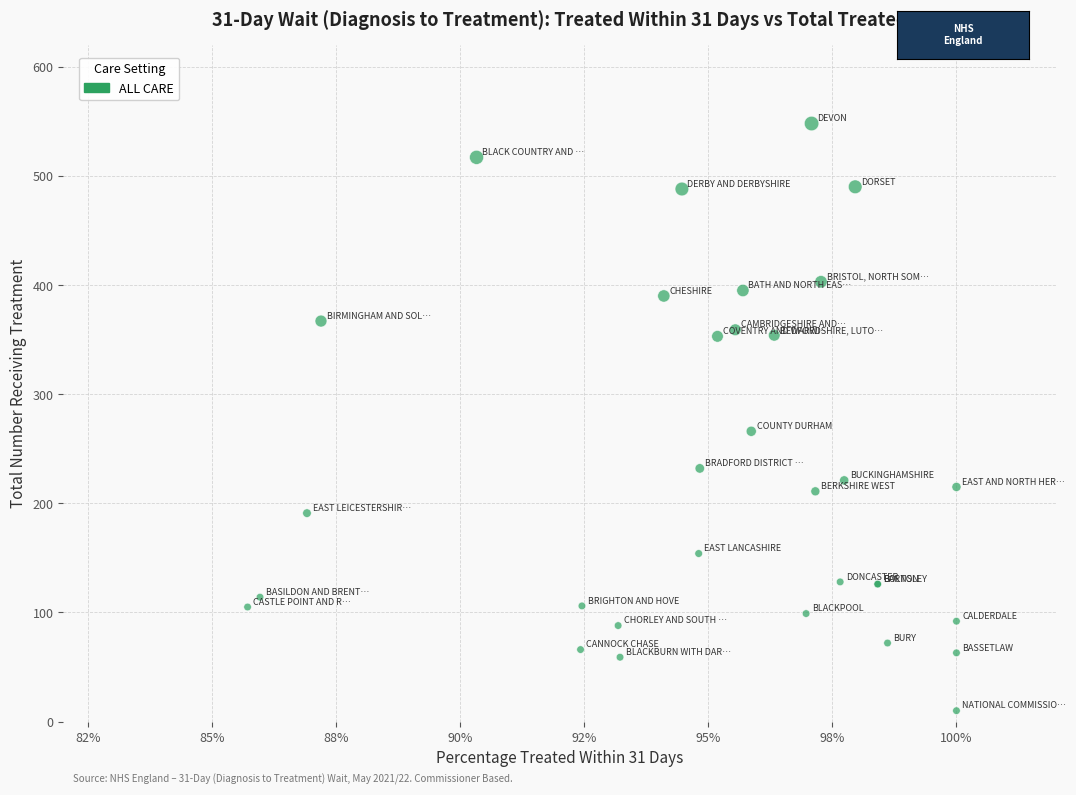

What Y value in the scatter plot is closest to 279?

266